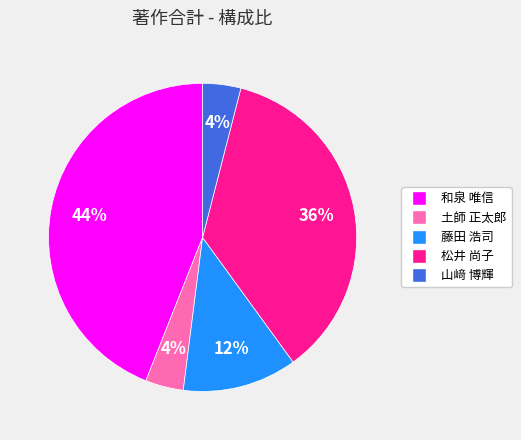

Does any single category account for the majority?

No